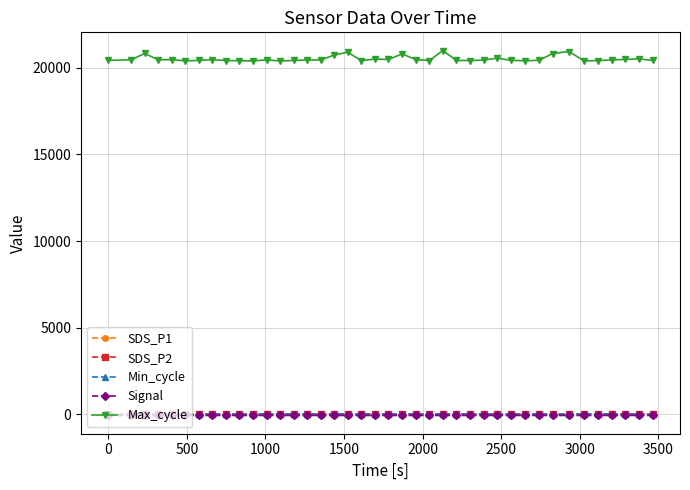

Which series has the largest range (max minus min)?

Max_cycle